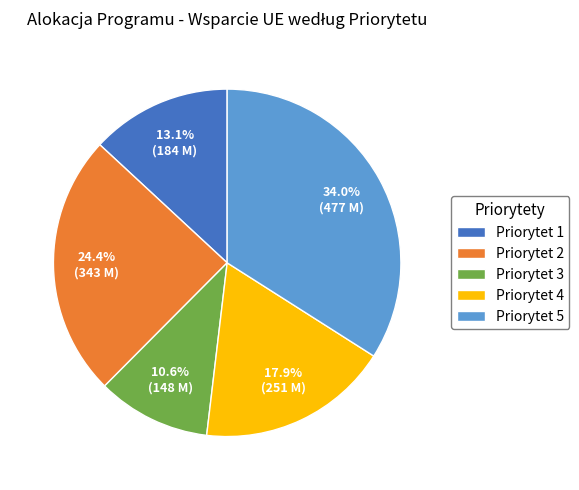

To the nearest percent, what is the average slice percentage?

20%